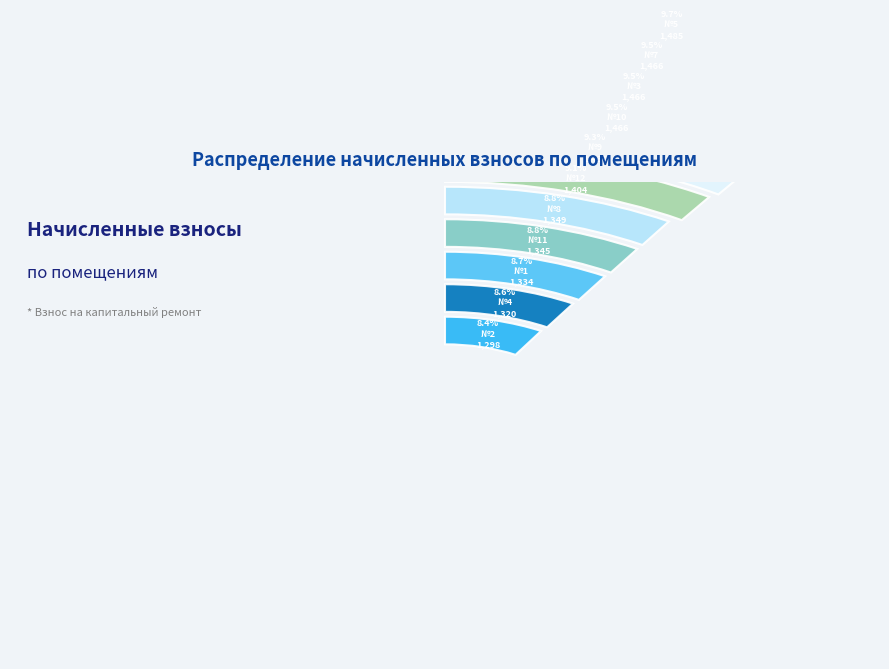

Is there a majority slice in this chart?

No